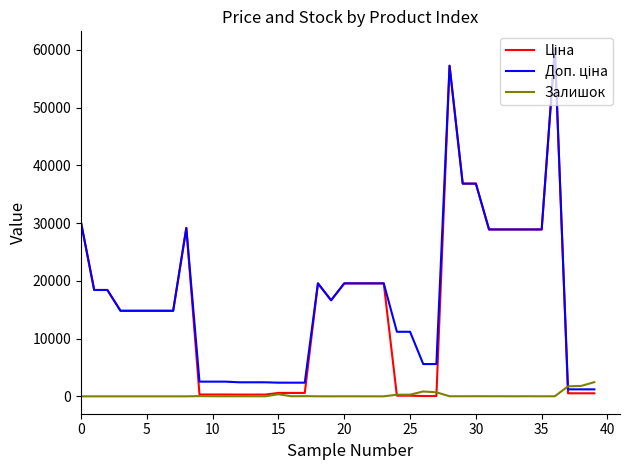

What is the greatest value displayed?

60205.6